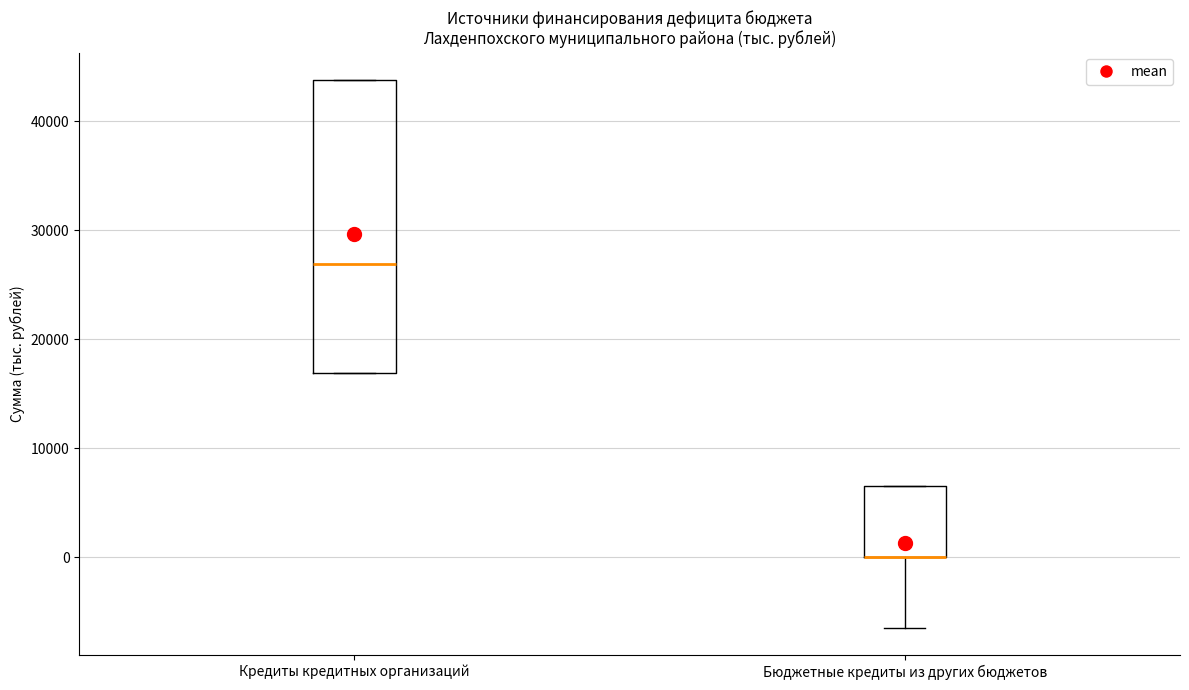

Where is the upper edge of the box for Кредиты кредитных организаций on the y-axis? The values are not printed on the chart, so give them approximately, as read against the axis.

44000